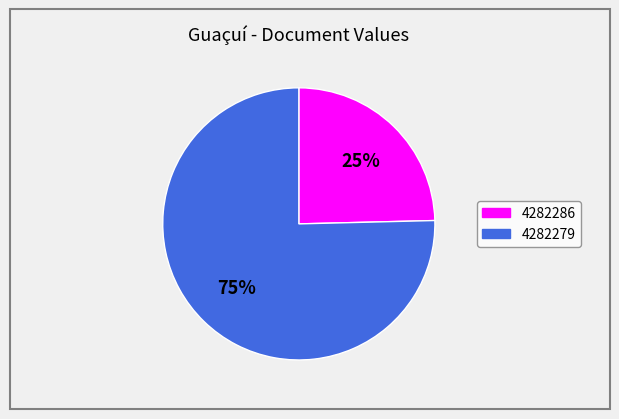

To the nearest percent, what is the combined percentage of 4282286 and 4282279?

100%